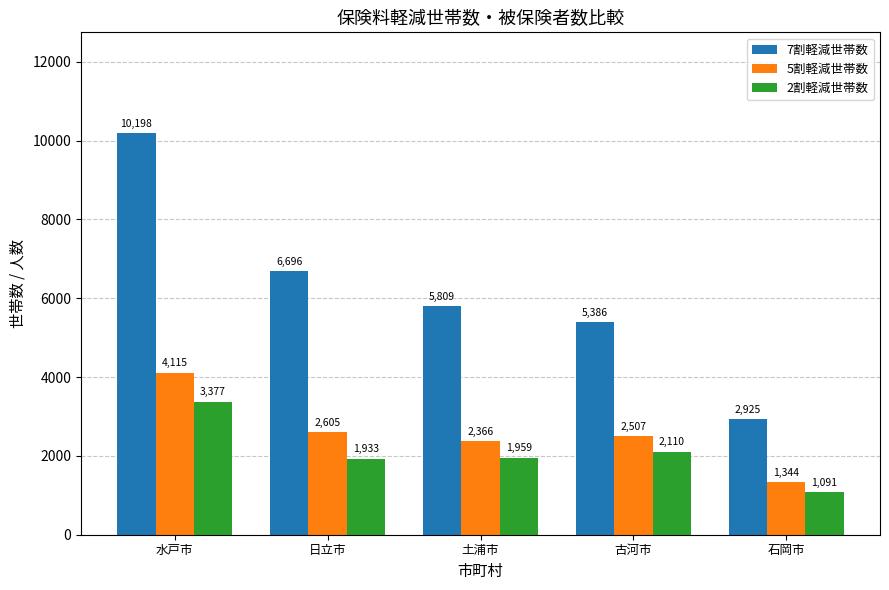

Which series changed the most between 水戸市 and 日立市?

7割軽減世帯数